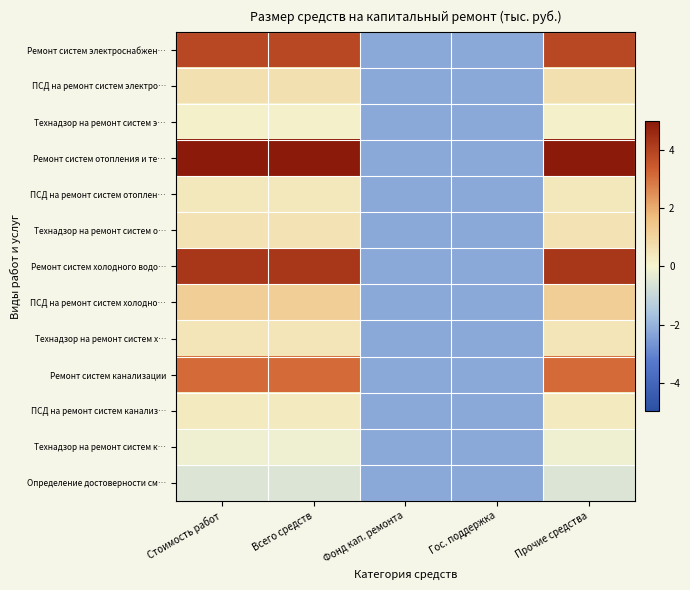

Reading left to right, list all the values displayed in this chart.

Ремонт систем электроснабжен…: Стоимость работ=3.9	Всего средств=3.9	Фонд кап. ремонта=-2.2	Гос. поддержка=-2.2	Прочие средства=3.9
ПСД на ремонт систем электро…: Стоимость работ=0.6	Всего средств=0.6	Фонд кап. ремонта=-2.2	Гос. поддержка=-2.2	Прочие средства=0.6
Технадзор на ремонт систем э…: Стоимость работ=0.1	Всего средств=0.1	Фонд кап. ремонта=-2.2	Гос. поддержка=-2.2	Прочие средства=0.1
Ремонт систем отопления и те…: Стоимость работ=5.0	Всего средств=5.0	Фонд кап. ремонта=-2.2	Гос. поддержка=-2.2	Прочие средства=5.0
ПСД на ремонт систем отоплен…: Стоимость работ=0.4	Всего средств=0.4	Фонд кап. ремонта=-2.2	Гос. поддержка=-2.2	Прочие средства=0.4
Технадзор на ремонт систем о…: Стоимость работ=0.5	Всего средств=0.5	Фонд кап. ремонта=-2.2	Гос. поддержка=-2.2	Прочие средства=0.5
Ремонт систем холодного водо…: Стоимость работ=4.2	Всего средств=4.2	Фонд кап. ремонта=-2.2	Гос. поддержка=-2.2	Прочие средства=4.2
ПСД на ремонт систем холодно…: Стоимость работ=1.2	Всего средств=1.2	Фонд кап. ремонта=-2.2	Гос. поддержка=-2.2	Прочие средства=1.2
Технадзор на ремонт систем х…: Стоимость работ=0.5	Всего средств=0.5	Фонд кап. ремонта=-2.2	Гос. поддержка=-2.2	Прочие средства=0.5
Ремонт систем канализации: Стоимость работ=3.1	Всего средств=3.1	Фонд кап. ремонта=-2.2	Гос. поддержка=-2.2	Прочие средства=3.1
ПСД на ремонт систем канализ…: Стоимость работ=0.3	Всего средств=0.3	Фонд кап. ремонта=-2.2	Гос. поддержка=-2.2	Прочие средства=0.3
Технадзор на ремонт систем к…: Стоимость работ=-0.2	Всего средств=-0.2	Фонд кап. ремонта=-2.2	Гос. поддержка=-2.2	Прочие средства=-0.2
Определение достоверности см…: Стоимость работ=-0.5	Всего средств=-0.5	Фонд кап. ремонта=-2.2	Гос. поддержка=-2.2	Прочие средства=-0.5